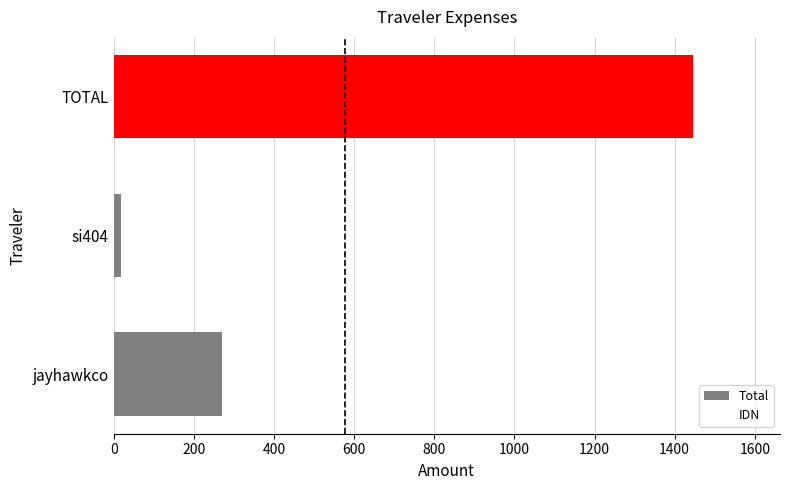

Reading left to right, what are all the values shown in this chart?

Total: 271.4	17.9	1445.9
IDN: 271.4	17.9	1445.9